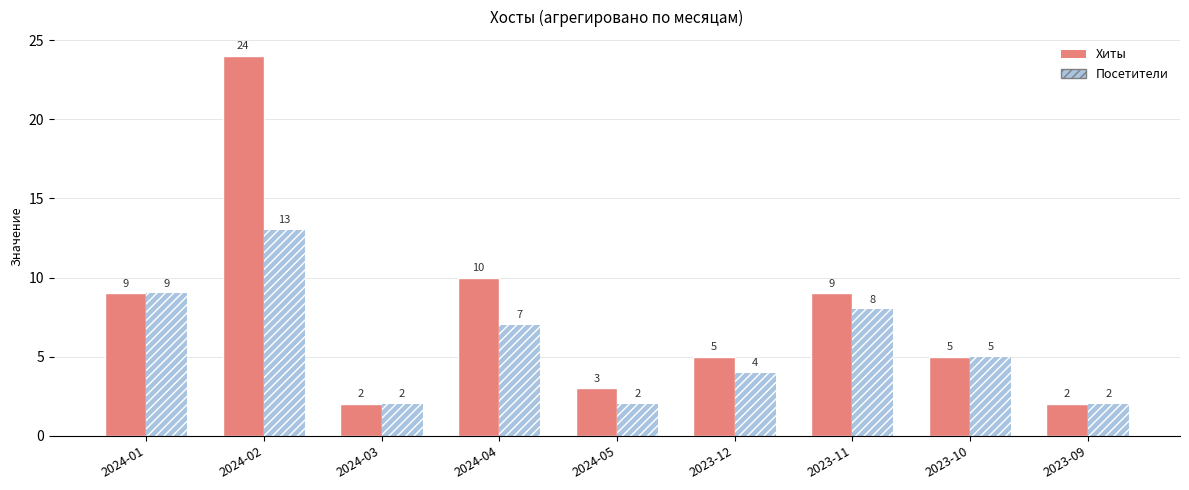

Reading left to right, extract all data points from this chart.

Хиты: 2024-01=9	2024-02=24	2024-03=2	2024-04=10	2024-05=3	2023-12=5	2023-11=9	2023-10=5	2023-09=2
Посетители: 2024-01=9	2024-02=13	2024-03=2	2024-04=7	2024-05=2	2023-12=4	2023-11=8	2023-10=5	2023-09=2